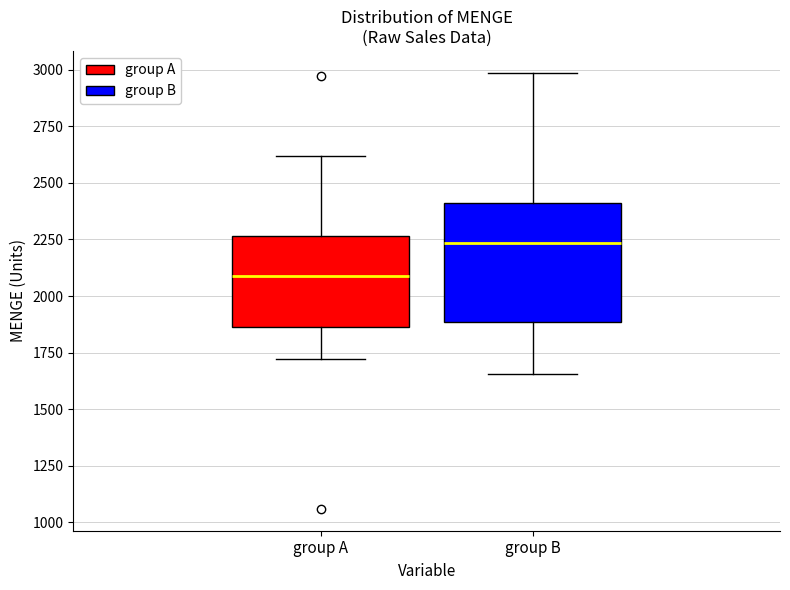

Which box has the lowest median line?

group A